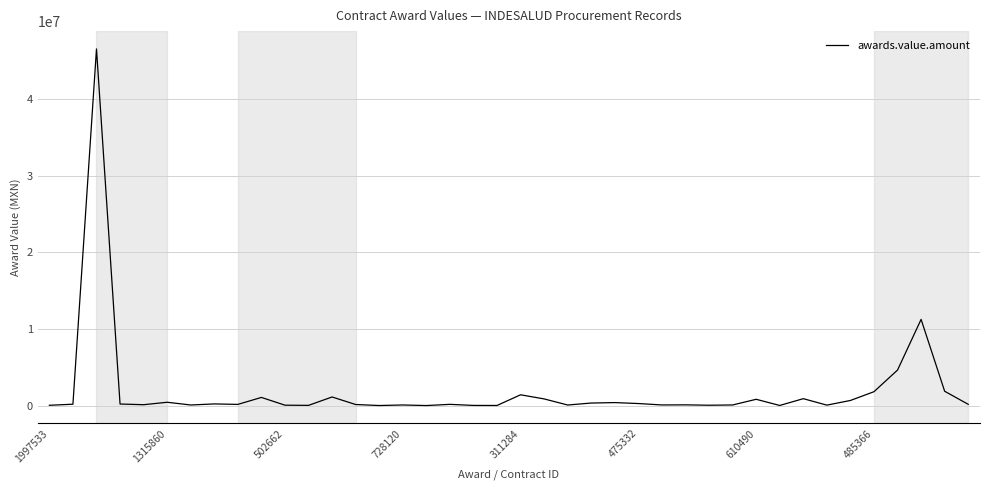

What is the difference between the maximum and minimum values?

46479410.7